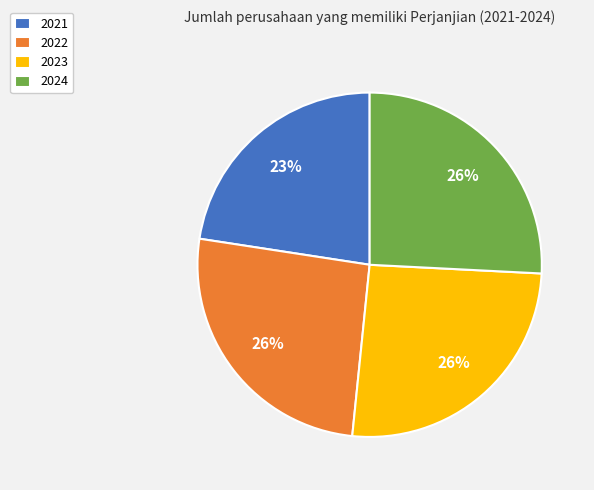

Combined, do 2022 and 2021 account for over 50%?

No